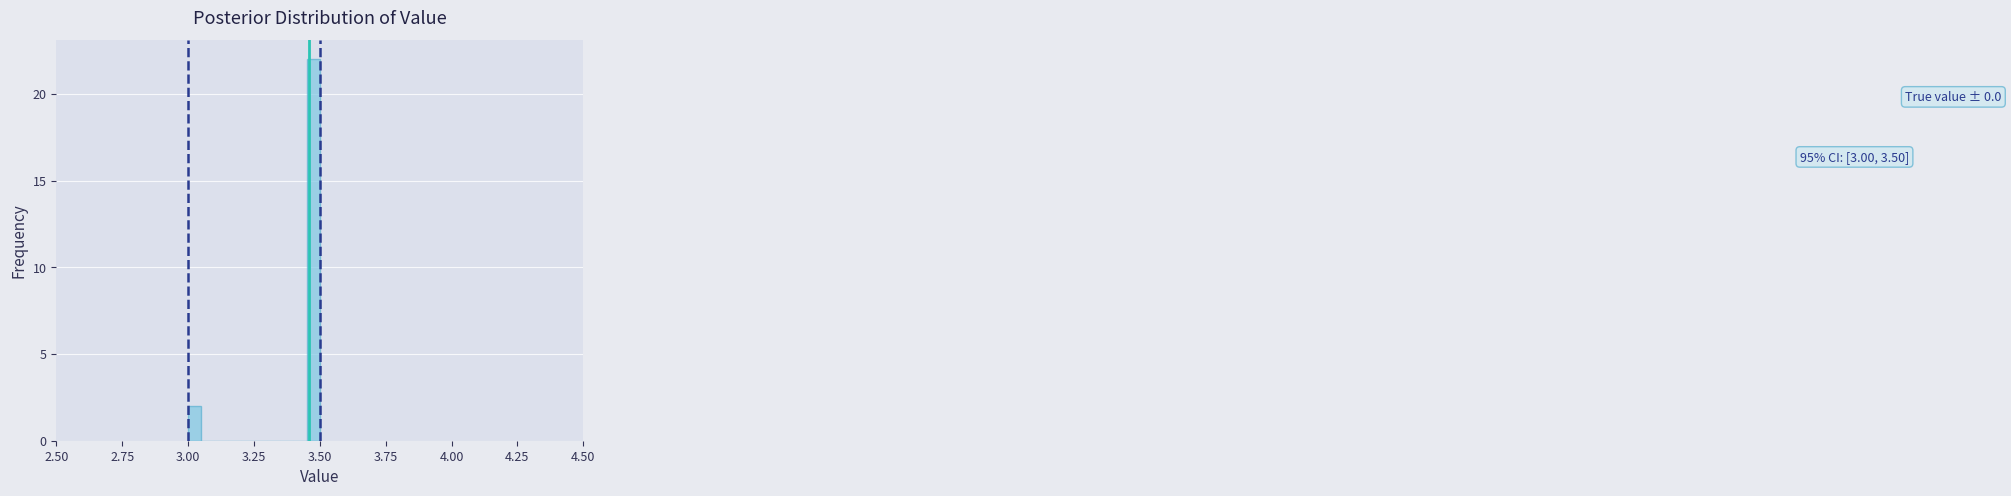

Around what value on the x-axis is the tallest bar? Give the approximate position of its centre, as read against the axis.

3.50